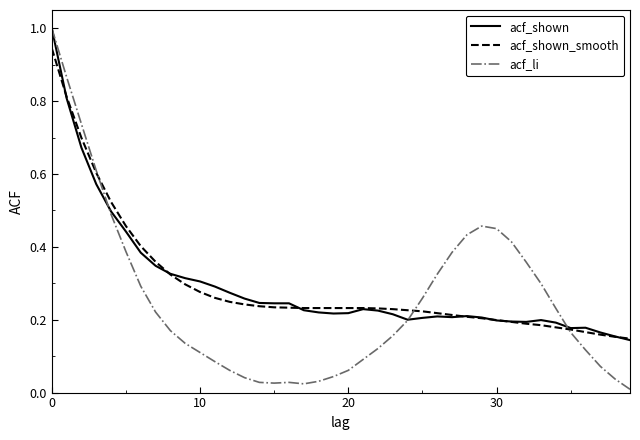

What is the greatest value displayed?

1.0